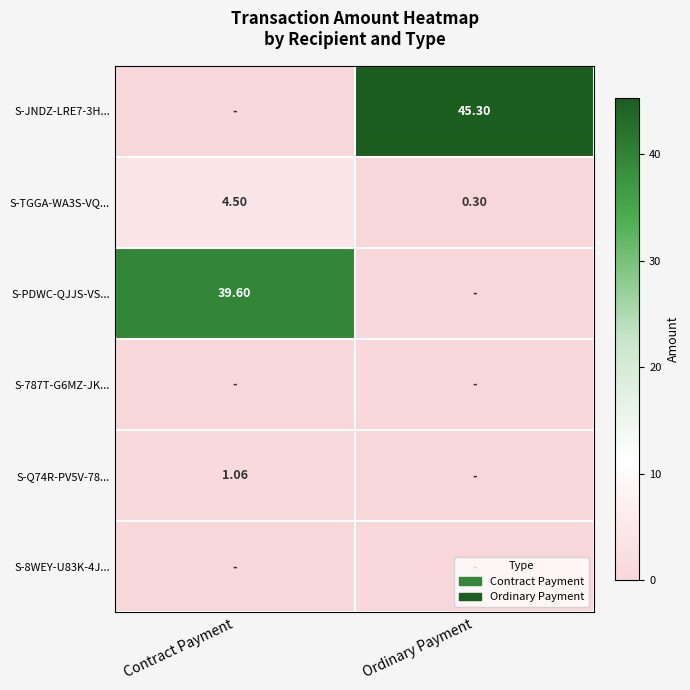

Which category has the lowest value in the S-TGGA-WA3S-VQ... series?

Ordinary Payment